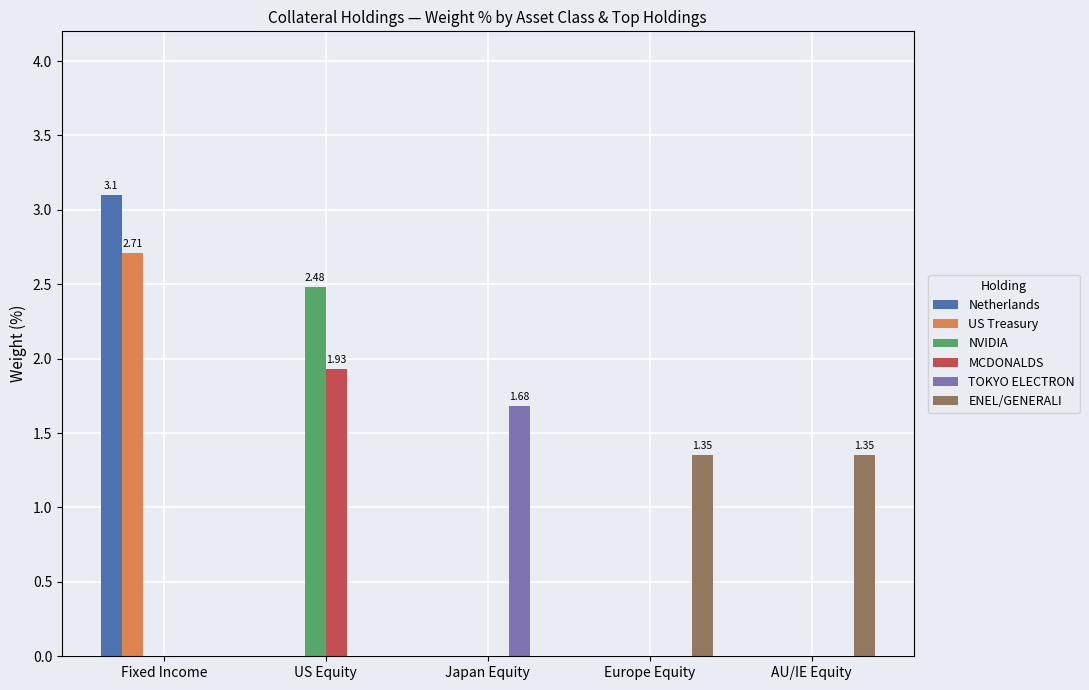

Which series changed the most between Fixed Income and Japan Equity?

Netherlands